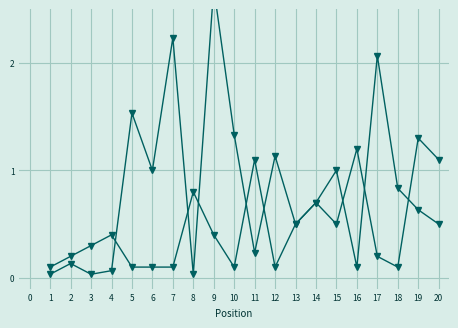

What is the sum of the Peak Position values at 3 and 12?

0.4